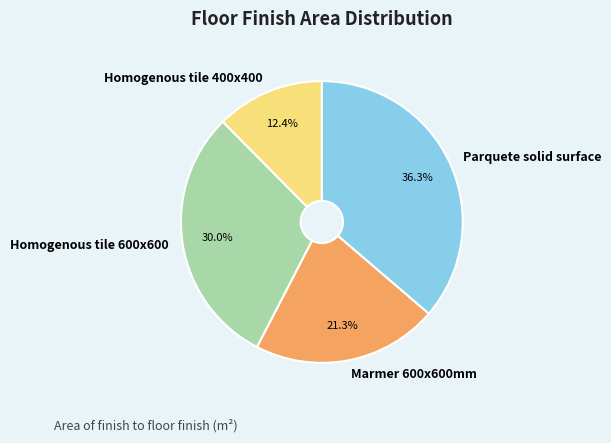

Does any single category account for the majority?

No